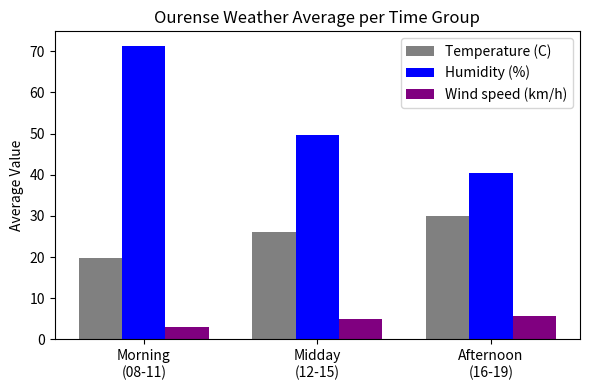

What is the sum of the Wind speed (km/h) values at Afternoon
(16-19) and Morning
(08-11)?

8.8